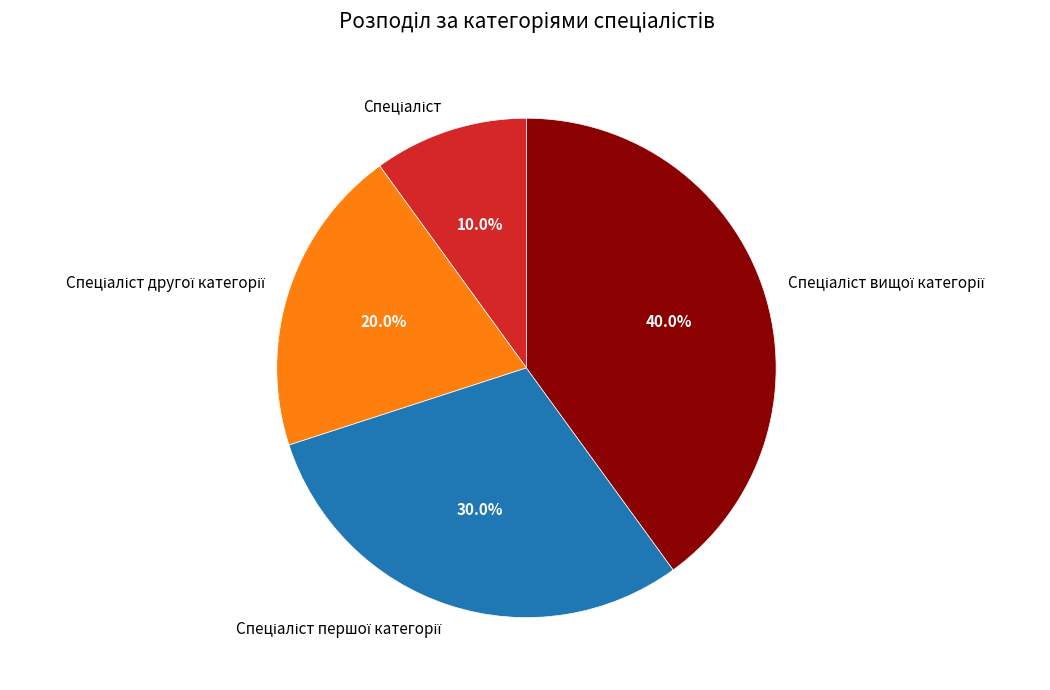

How many segments does this pie chart have?

4